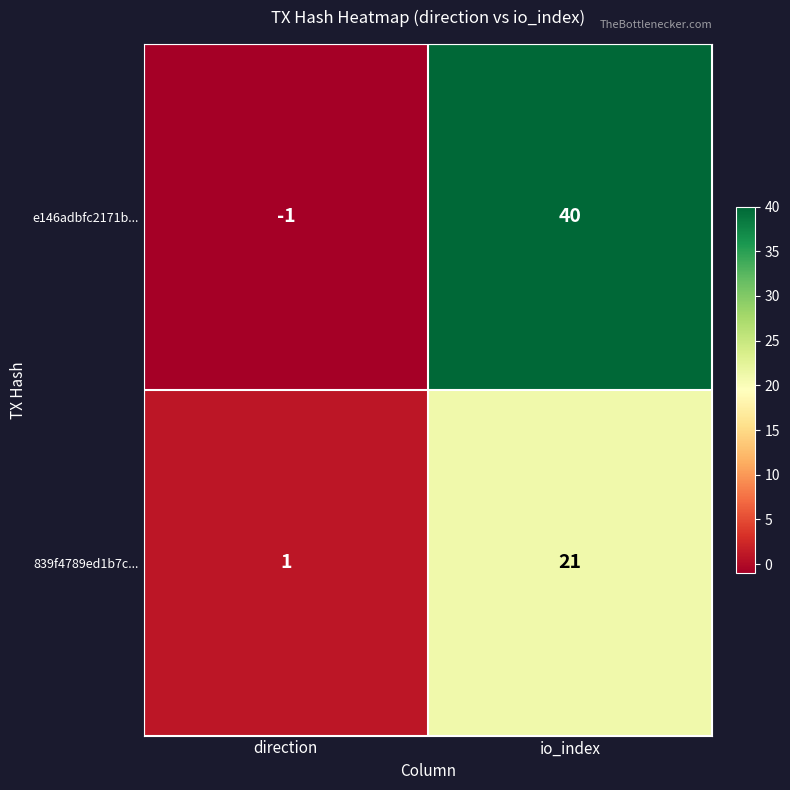

The e146adbfc2171b... series shows 54 at io_index. True or false?

False